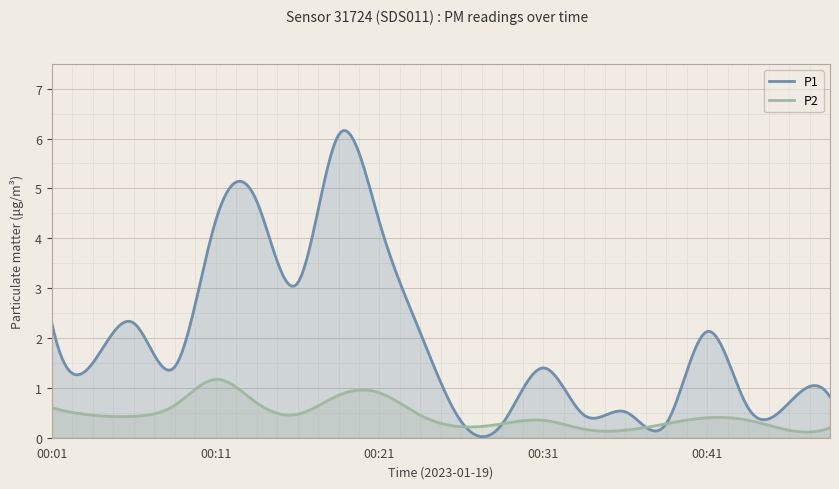

Which has a higher value, 00:18 or 00:06?

00:18